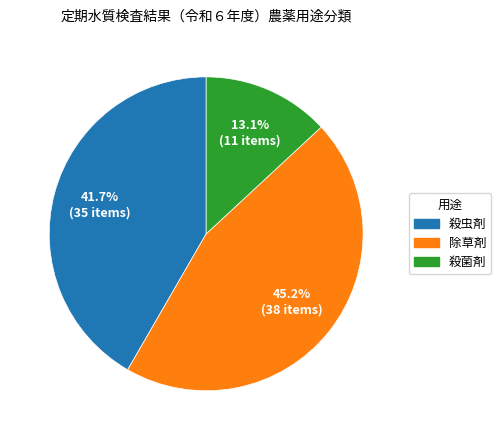

To the nearest percent, what is the difference between the largest and smallest slice percentages?

32%